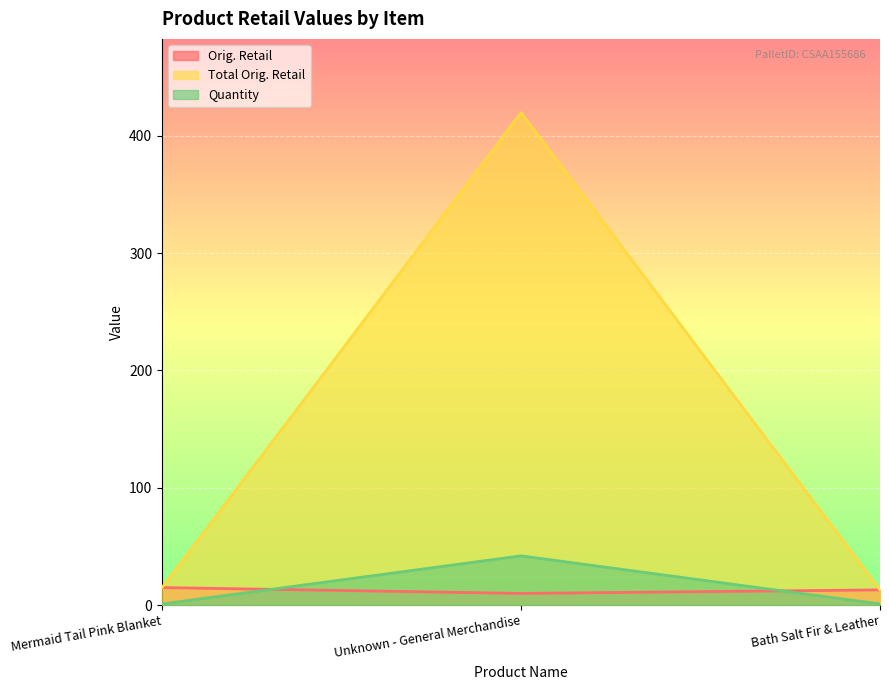

Between Unknown - General Merchandise and Bath Salt Fir & Leather, which is larger?

Bath Salt Fir & Leather